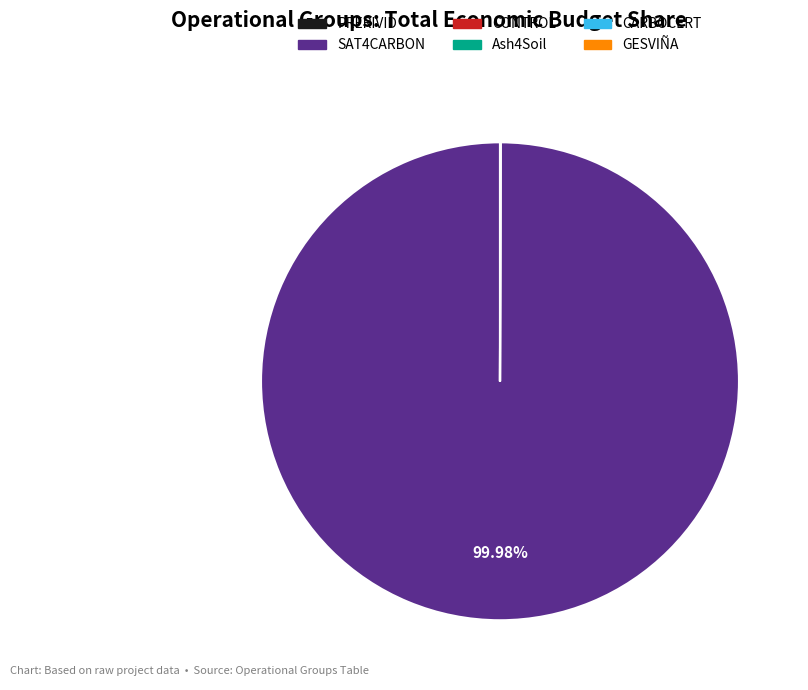

Is SAT4CARBON the majority of the pie?

Yes